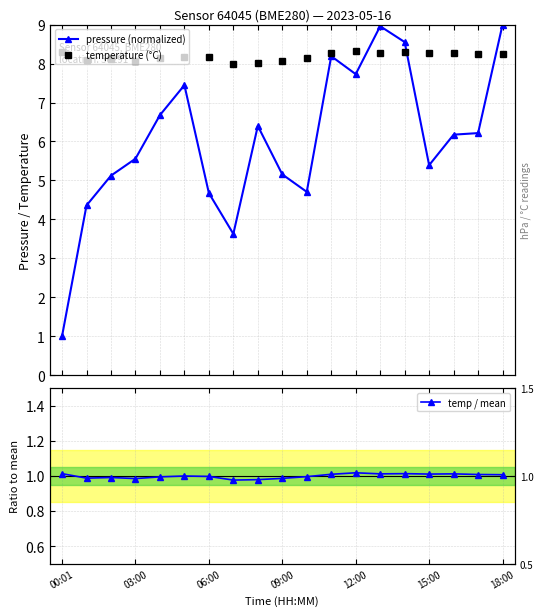

What is the value of the temperature (°C) point at the 19th from the left?

8.2